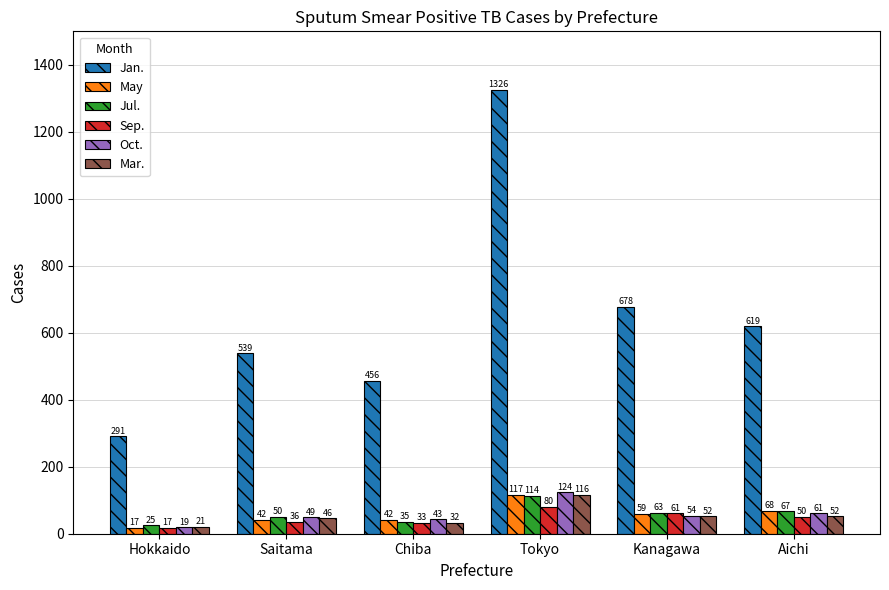

What is the spread (max minus min) of values at Hokkaido?

274